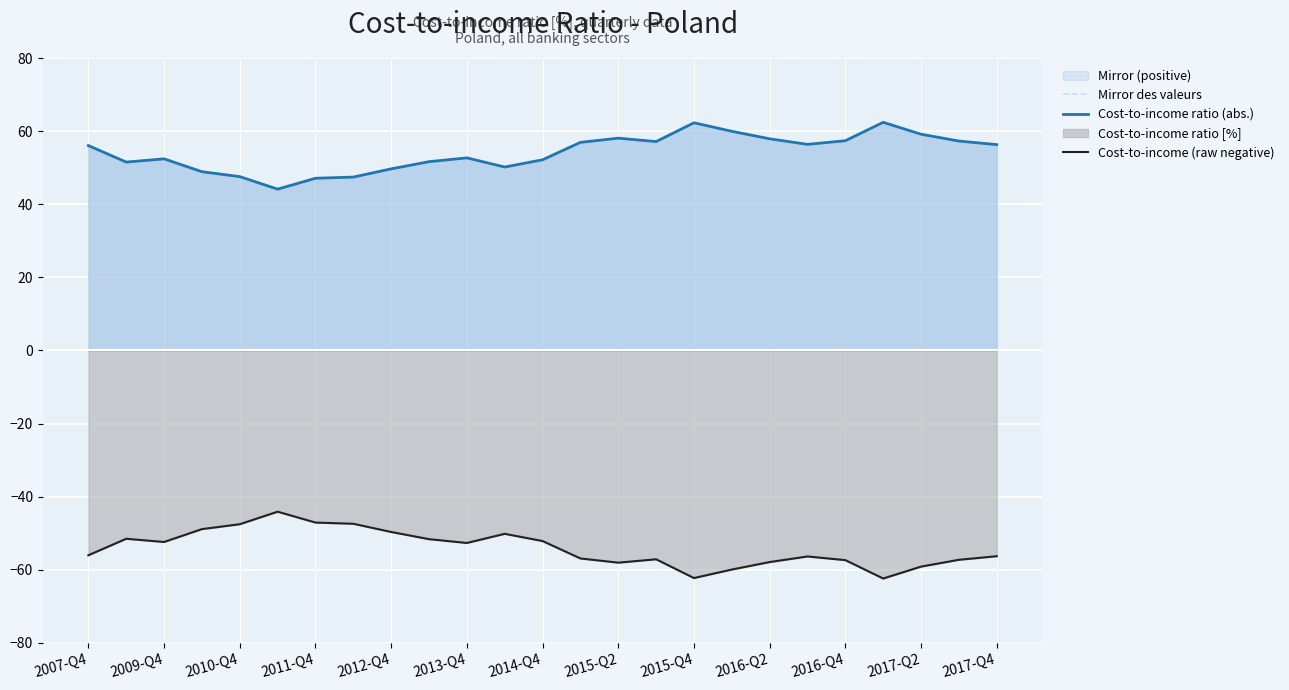

True or false: Cost-to-income ratio (abs.) and Cost-to-income (raw negative) intersect in this chart.

False